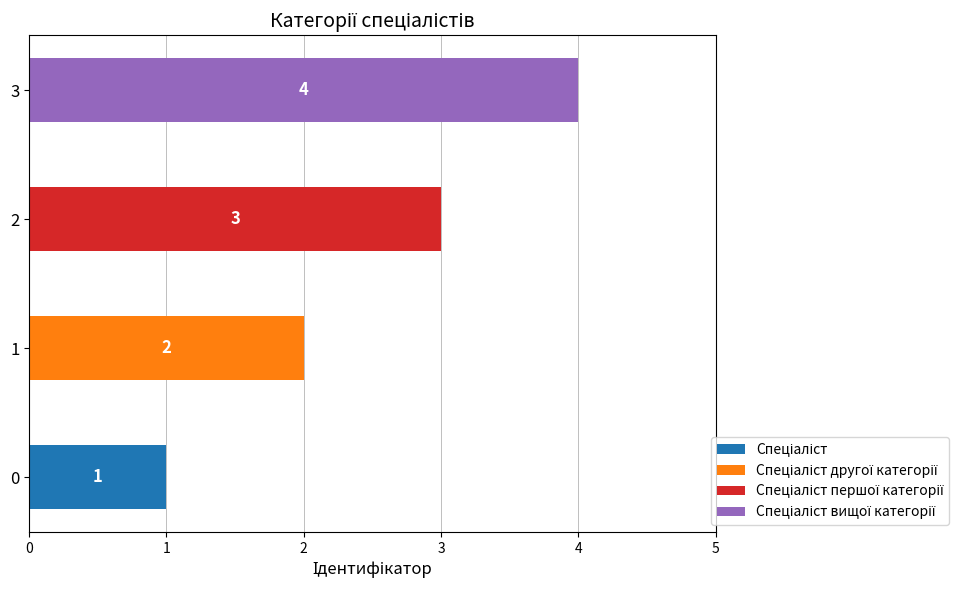

True or false: the data shows 2 at Спеціаліст другої категорії.

True